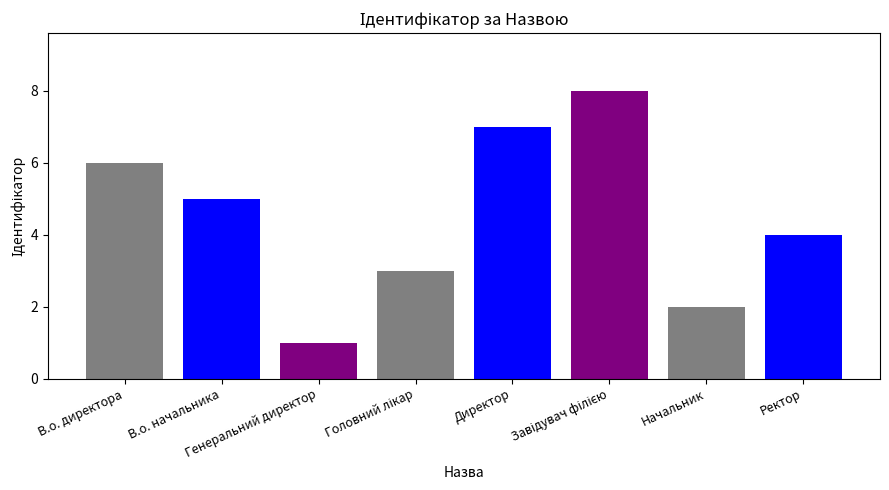

Which category has the lowest value across all series?

Генеральний директор